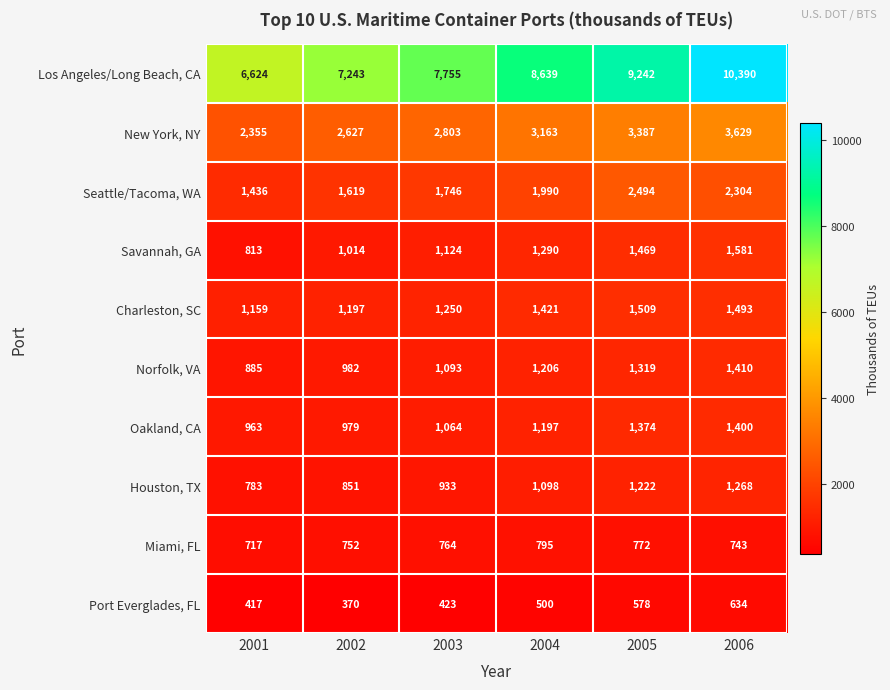

The value of Los Angeles/Long Beach, CA at 2006 is 10390. True or false?

True